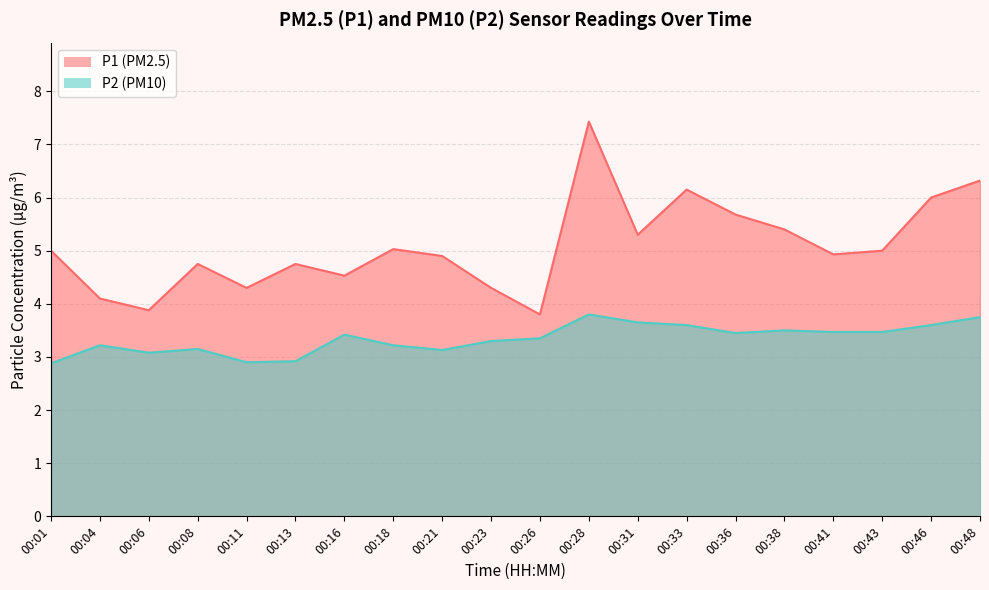

Is it true that P2 equals 3.5 at 00:38?

True